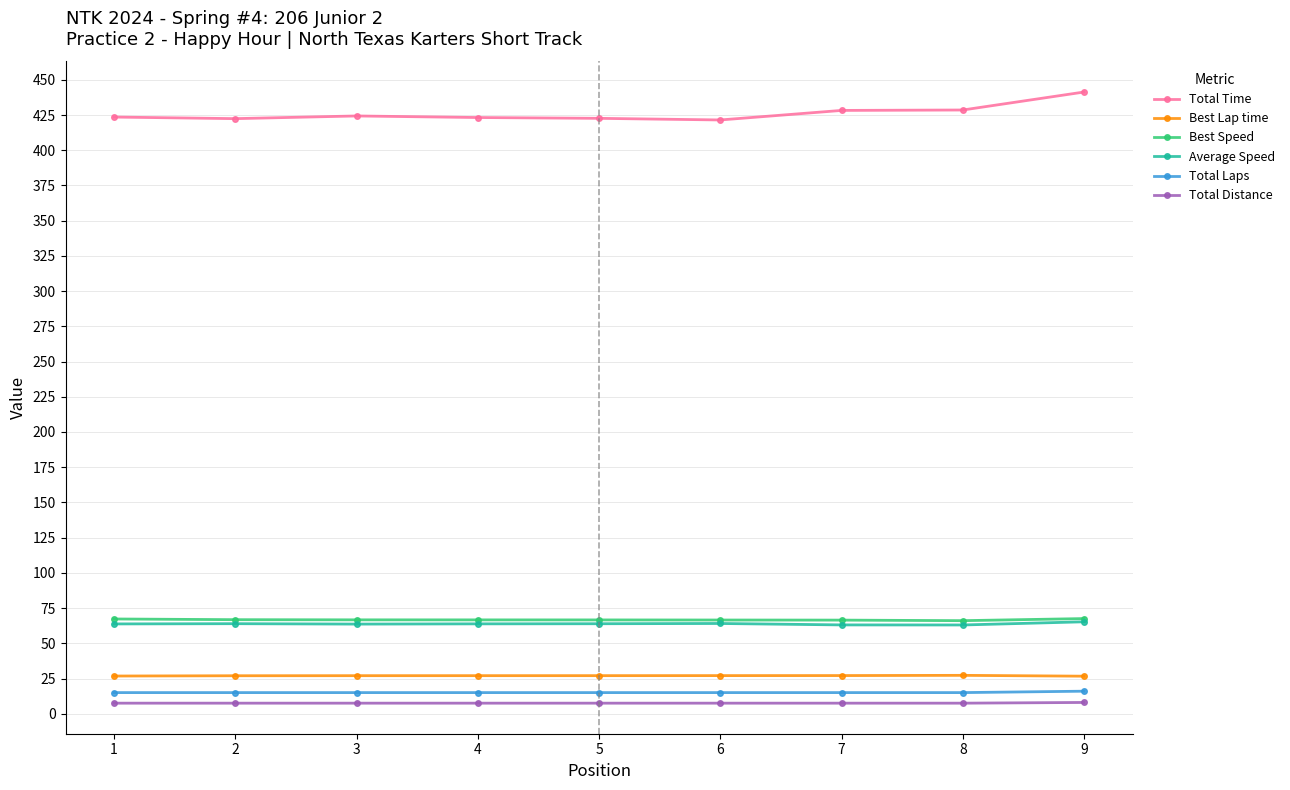

What is the maximum value shown in the chart?

441.3